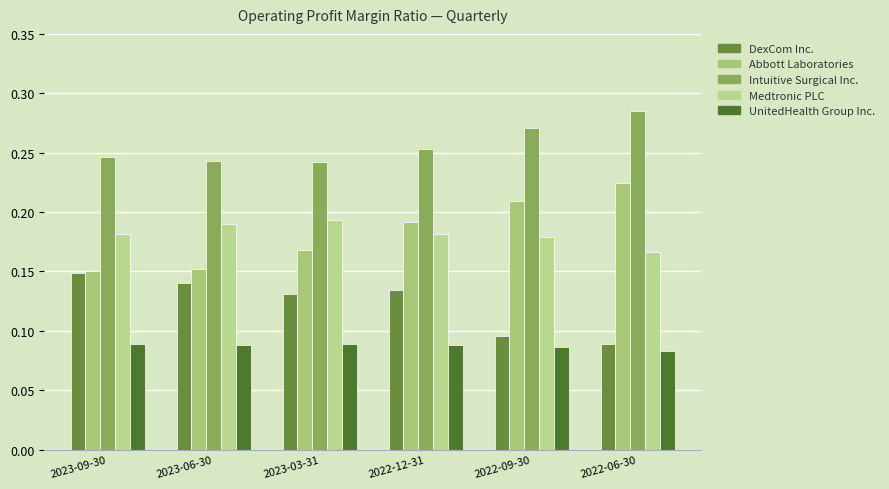

Rank the series by their maximum value, from highest to lowest.

Intuitive Surgical Inc., Abbott Laboratories, Medtronic PLC, DexCom Inc., UnitedHealth Group Inc.